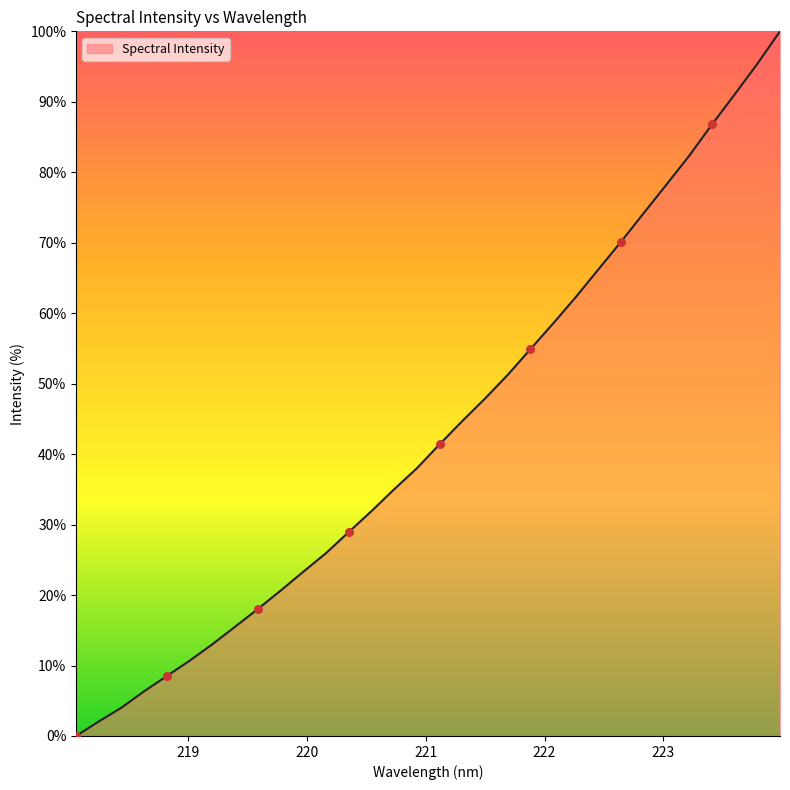

What is the greatest value displayed?

100.0